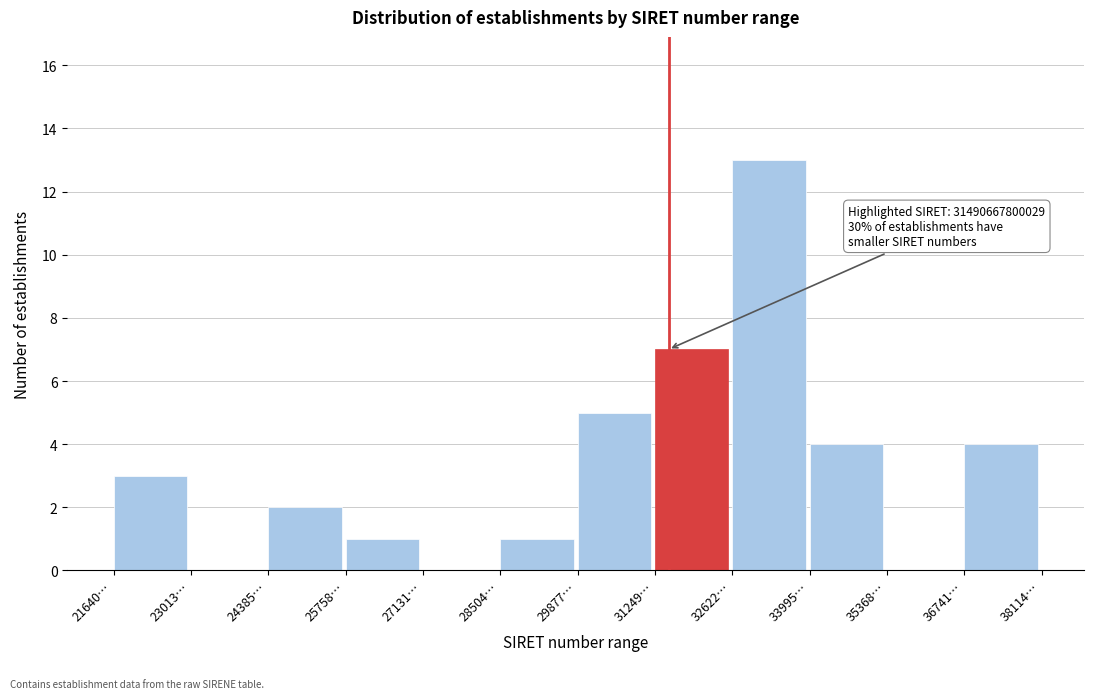

Reading left to right, list all the values displayed in this chart.

21640…=3	23013…=0	24385…=2	25758…=1	27131…=0	28504…=1	29877…=5	31249…=7	32622…=13	33995…=4	35368…=0	36741…=4